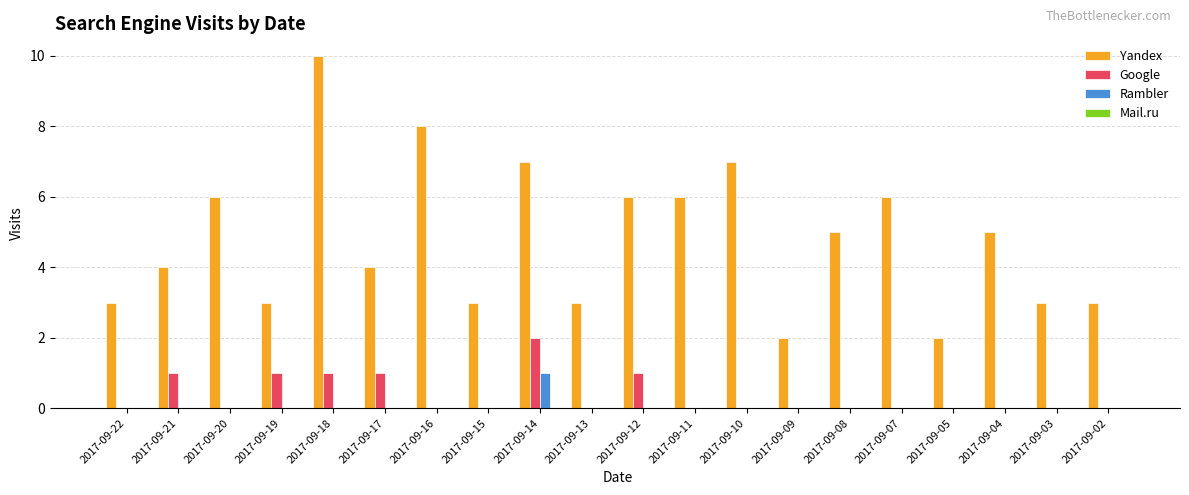

At which category does the chart reach its peak across all series?

2017-09-18